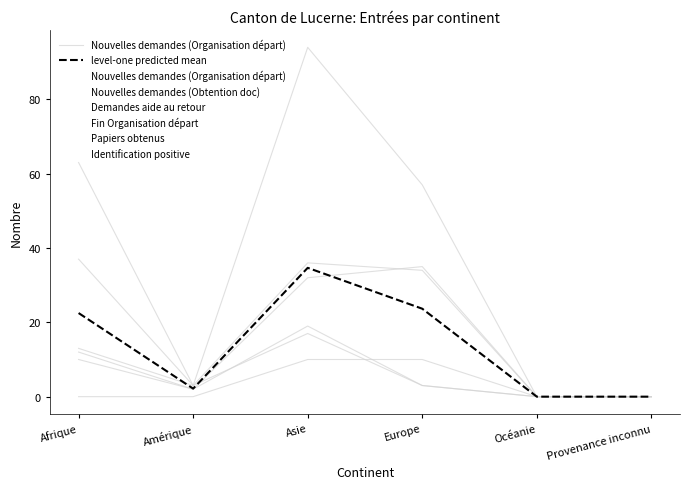

True or false: Nouvelles demandes (Organisation départ) has a value of 3 at Amérique.

True